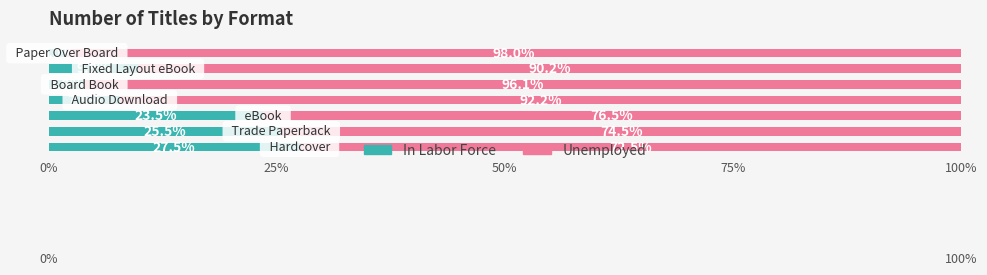

What are all the series names shown in the legend?

In Labor Force, Unemployed